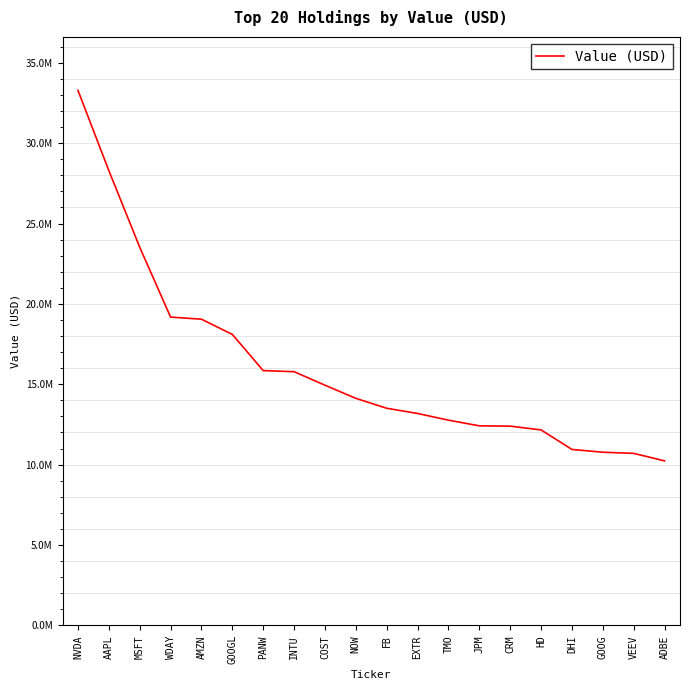

The chart shows a value of 13953705 at ADBE. True or false?

False